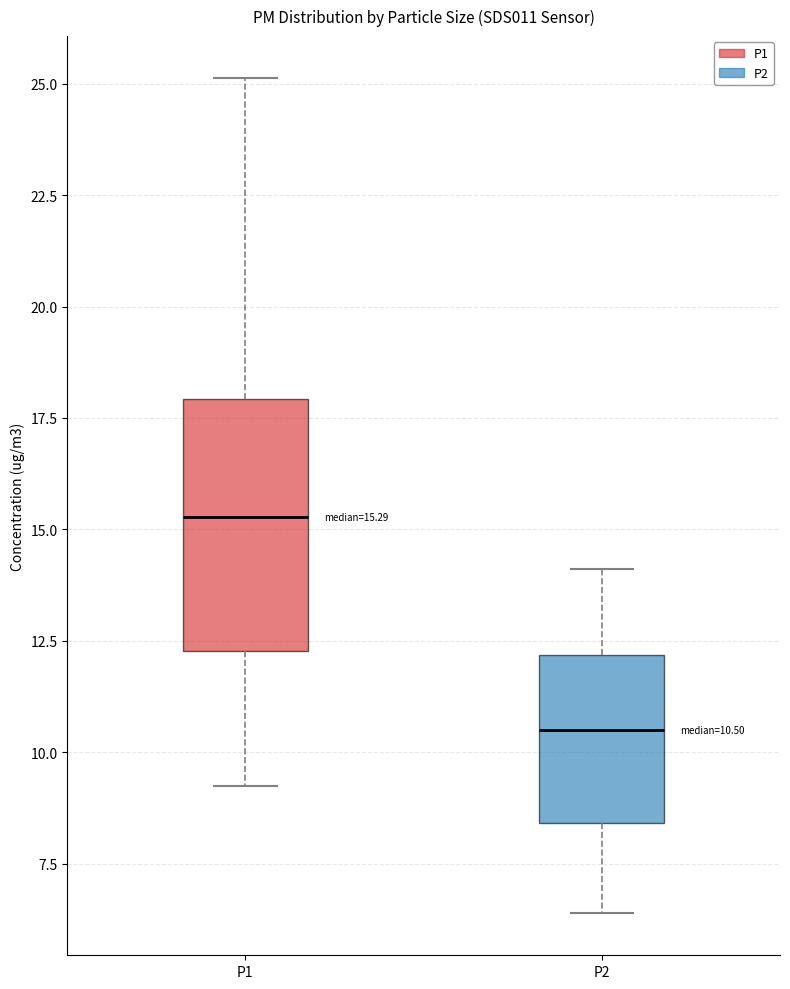

Which box's median line is the lowest?

P2